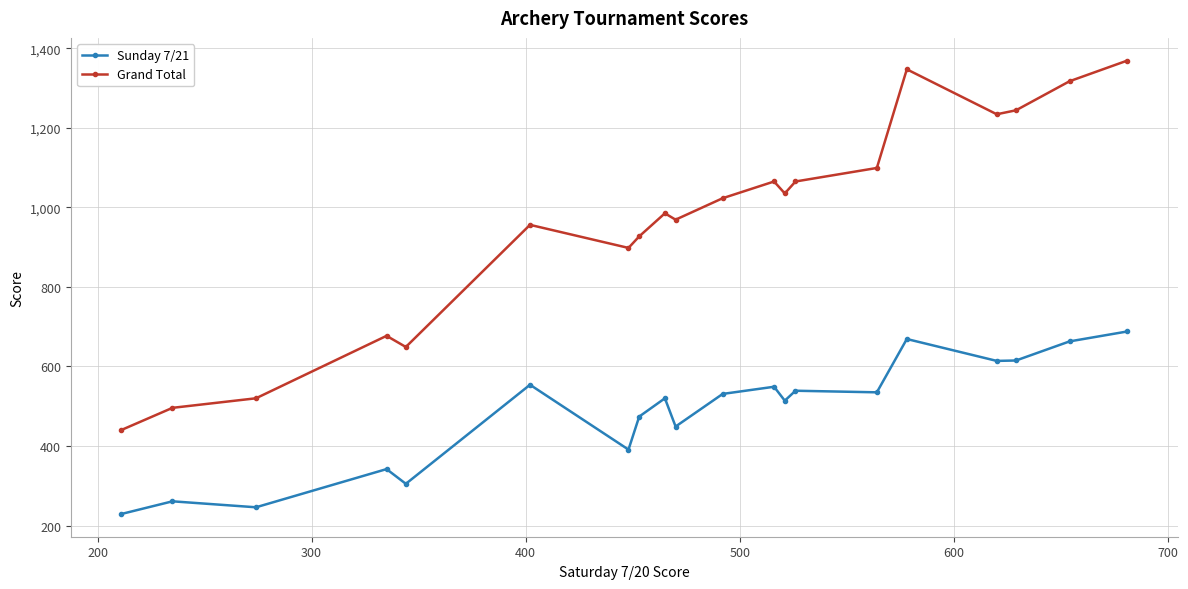

What is the difference between the maximum and minimum values in the Sunday 7/21 series?

459